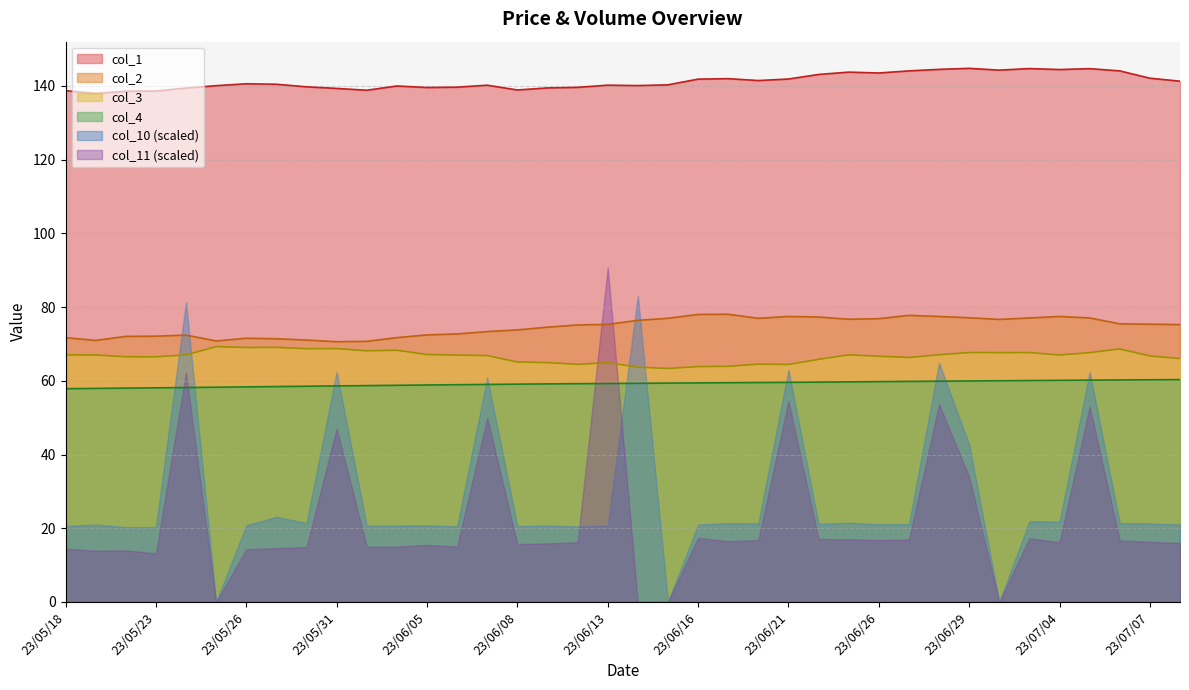

True or false: col_2 and col_3 intersect in this chart.

False